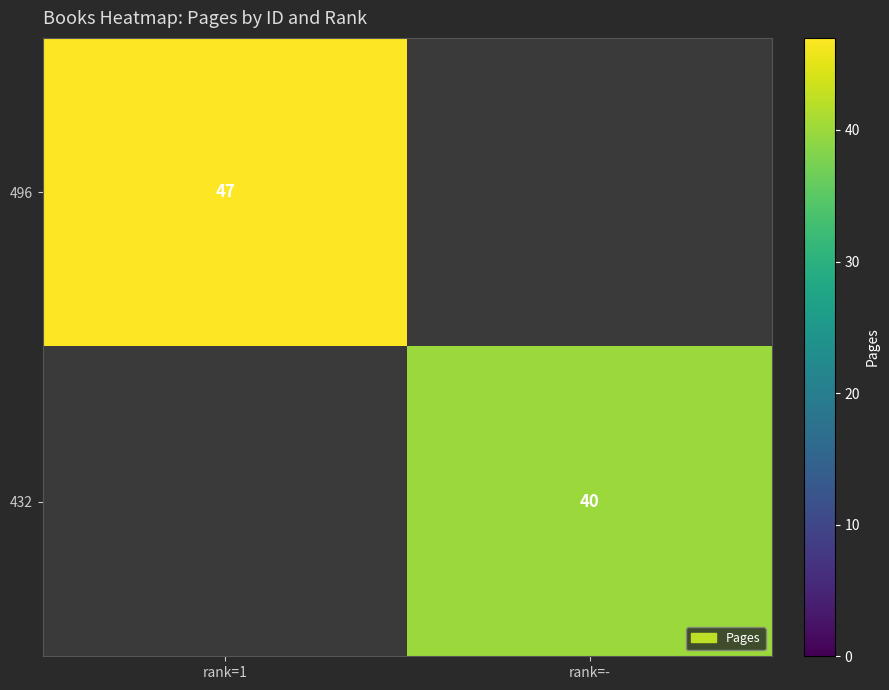

The 496 series shows 66 at rank=1. True or false?

False